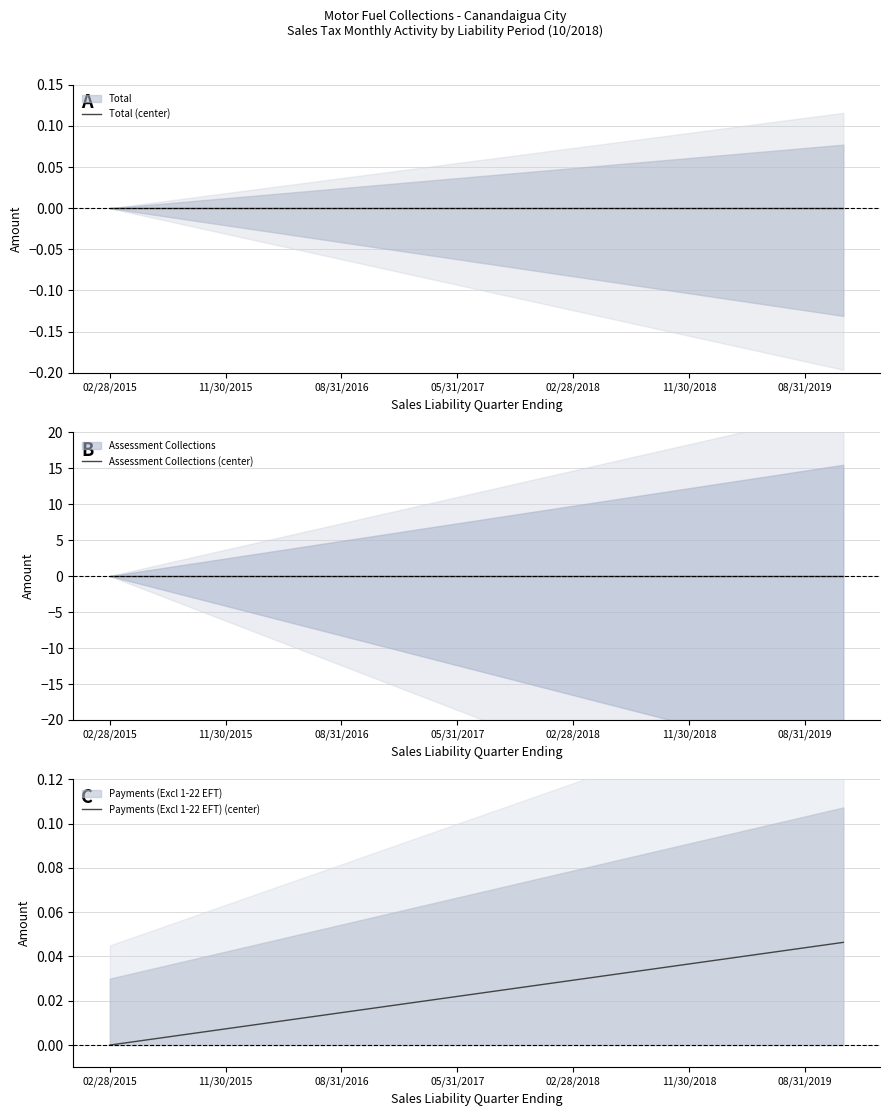

Between 7 and 13, which series saw the biggest shift?

Payments (Excl 1-22 EFT) (center)